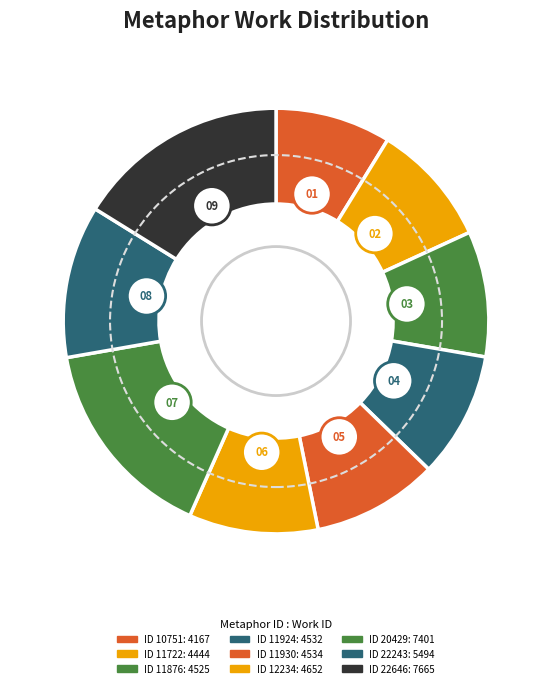

Rank the categories by value from lowest to highest.

10751, 11722, 11876, 11924, 11930, 12234, 22243, 20429, 22646